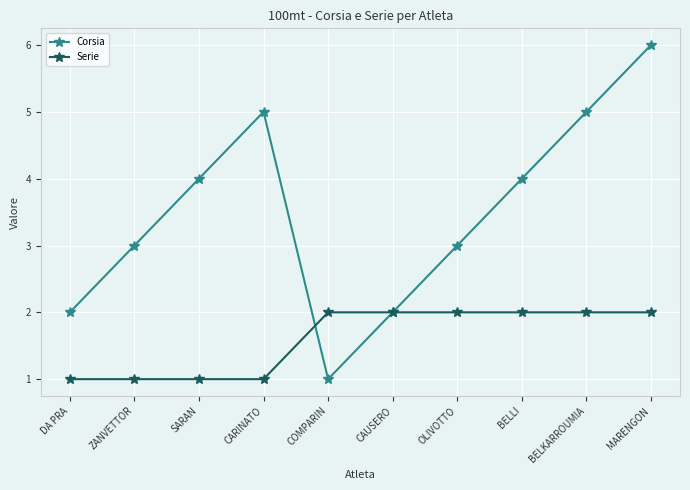

True or false: Serie and Corsia intersect in this chart.

True